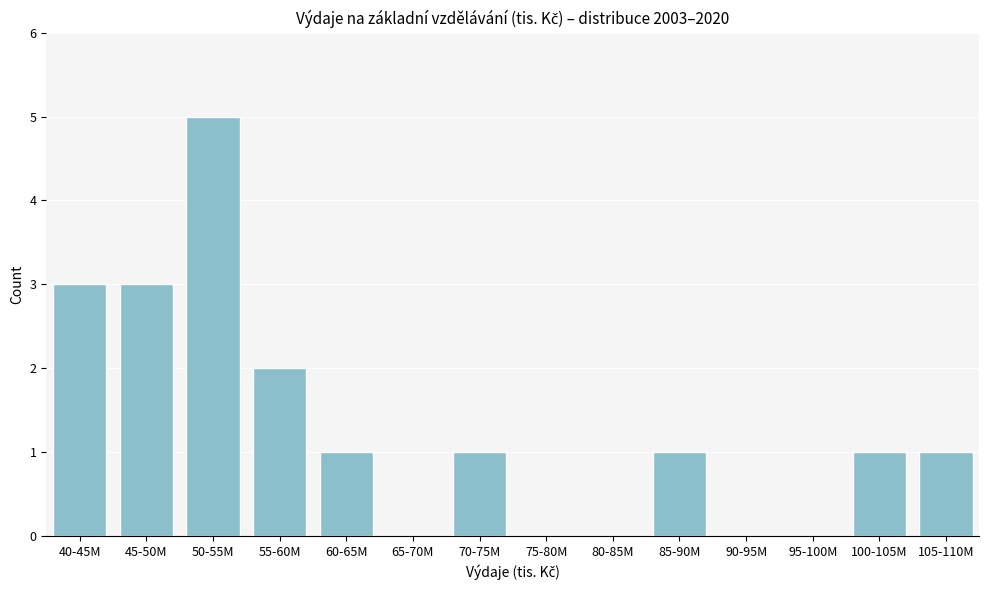

Reading left to right, extract all data points from this chart.

40-45M=3	45-50M=3	50-55M=5	55-60M=2	60-65M=1	65-70M=0	70-75M=1	75-80M=0	80-85M=0	85-90M=1	90-95M=0	95-100M=0	100-105M=1	105-110M=1